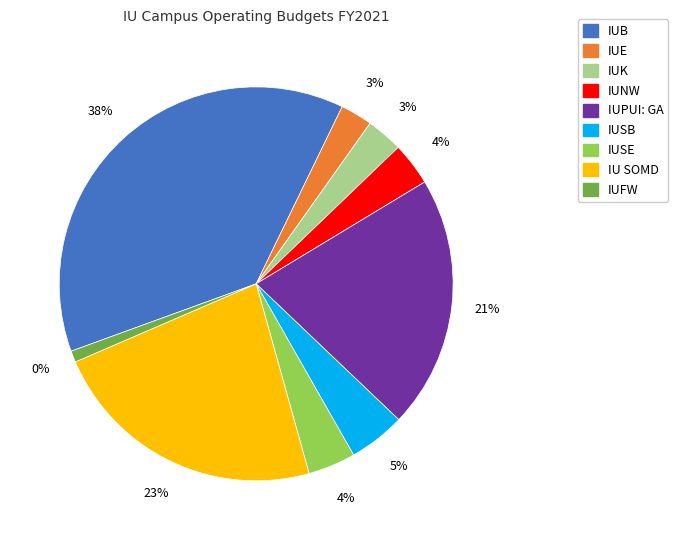

True or false: IUE accounts for 3% of the total.

True